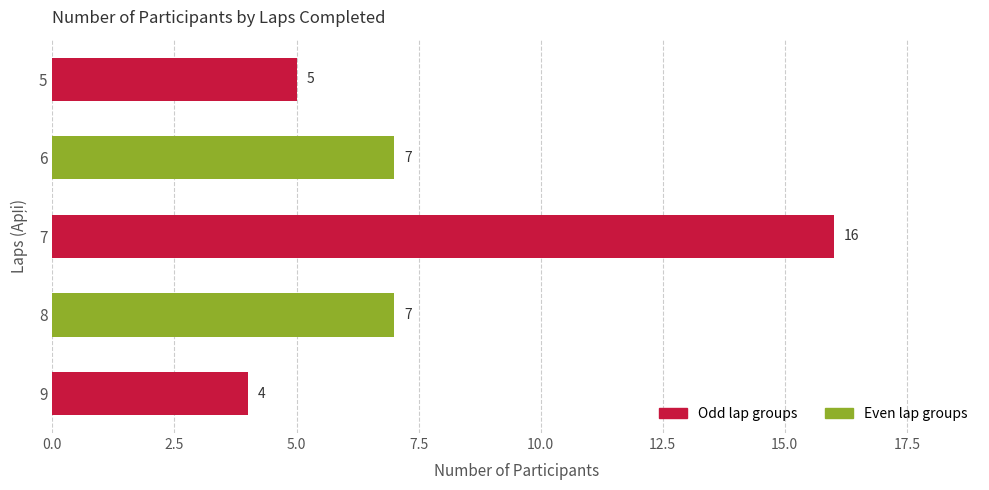

What is the difference between the maximum and second lowest values?

11